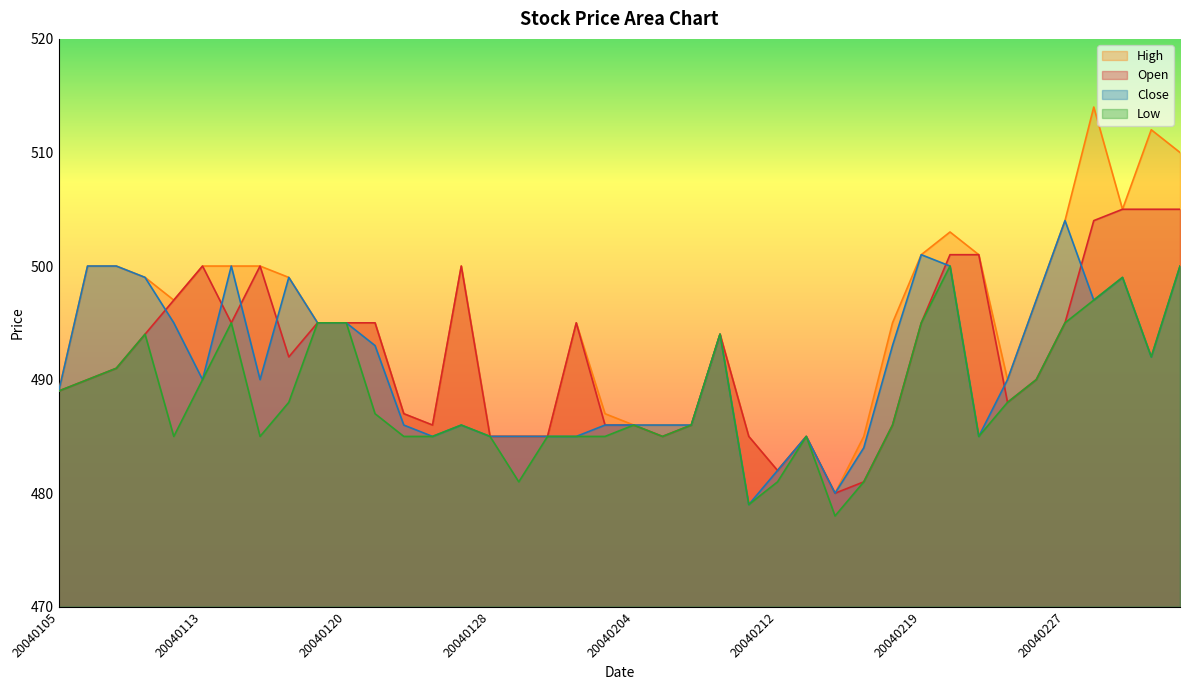

What is the highest value of the High series?

514